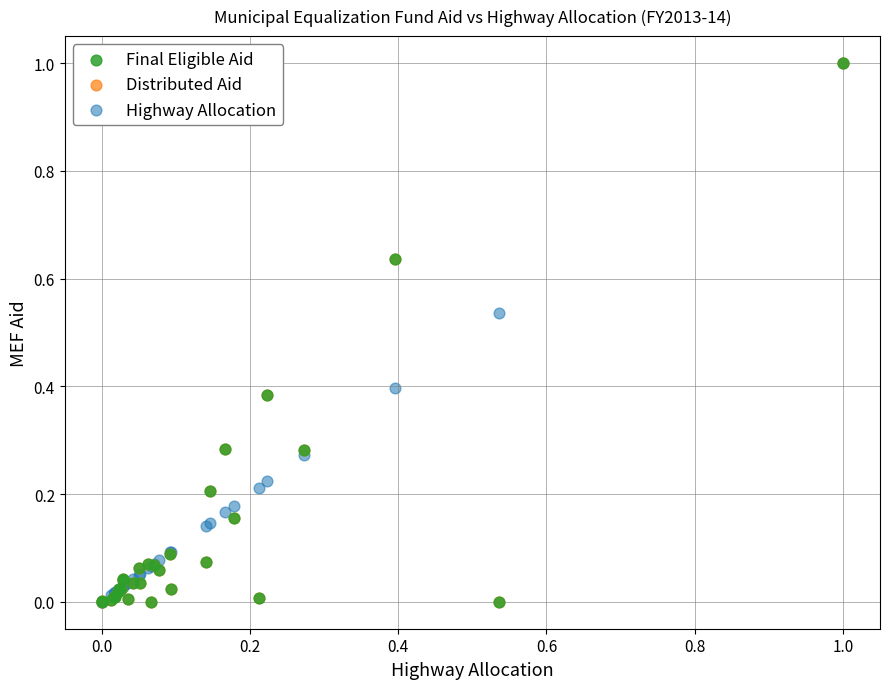

What are all the series names shown in the legend?

Final Eligible Aid, Distributed Aid, Highway Allocation